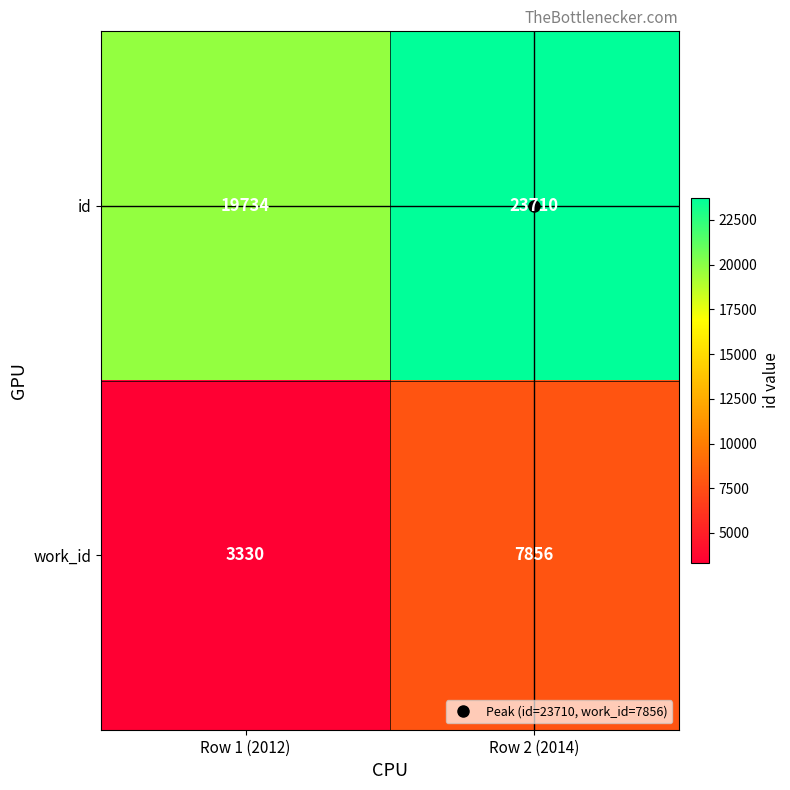

Count the number of data series in this chart.

2